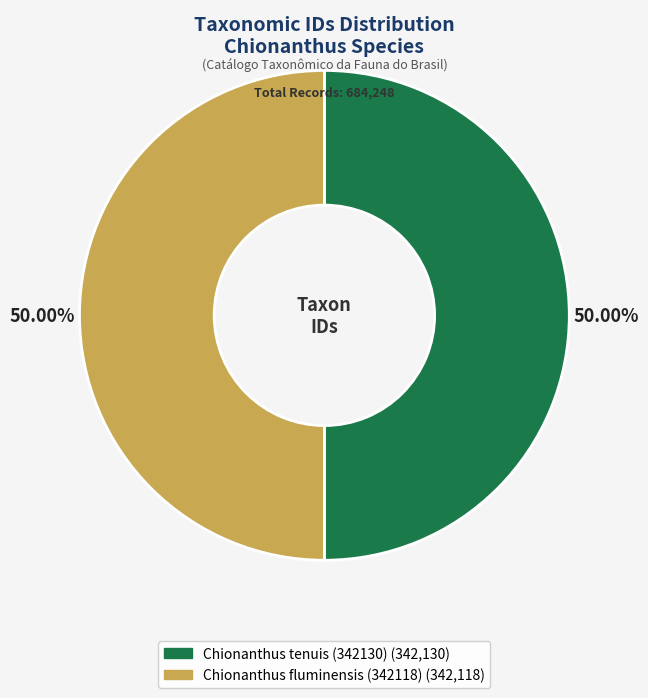

Approximately how many times larger is the value at Chionanthus fluminensis (342118) compared to Chionanthus tenuis (342130)?

1.0